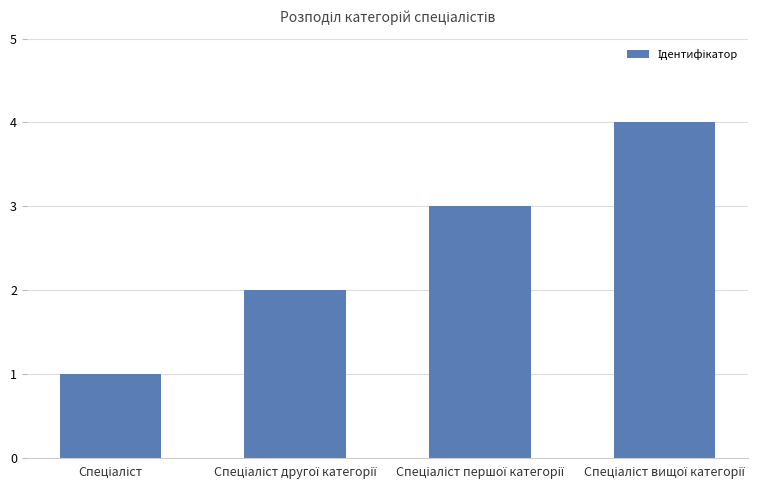

How many categories are shown in the chart?

4